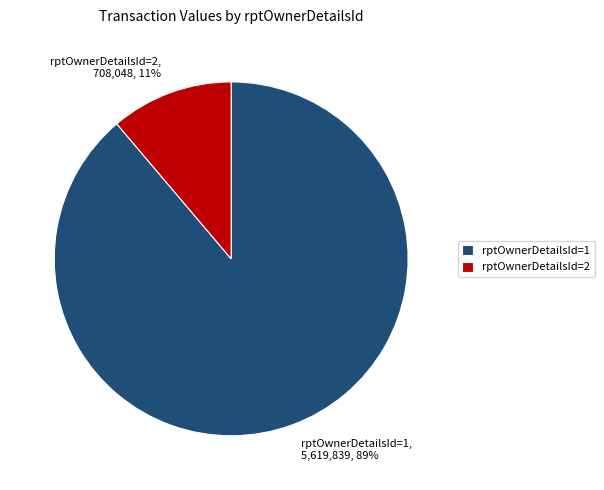

To the nearest percent, what percentage of the pie is rptOwnerDetailsId=2, 708,048, 11%?

11%